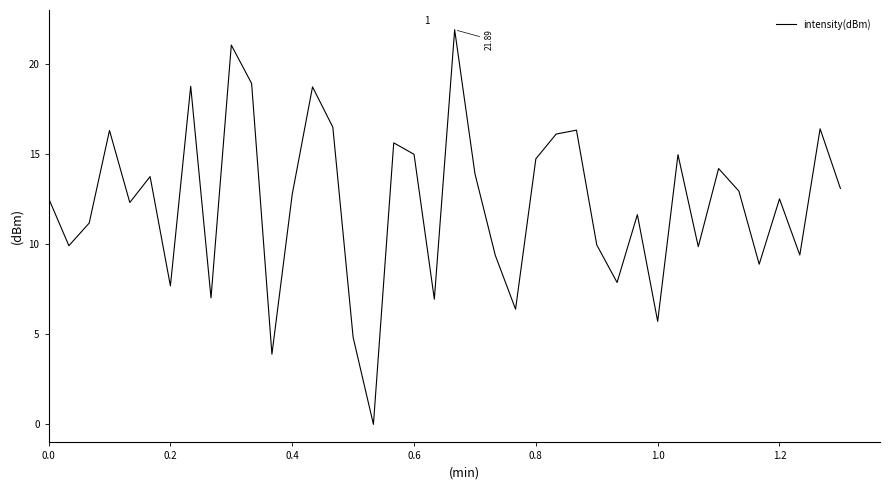

What is the greatest value displayed?

21.9